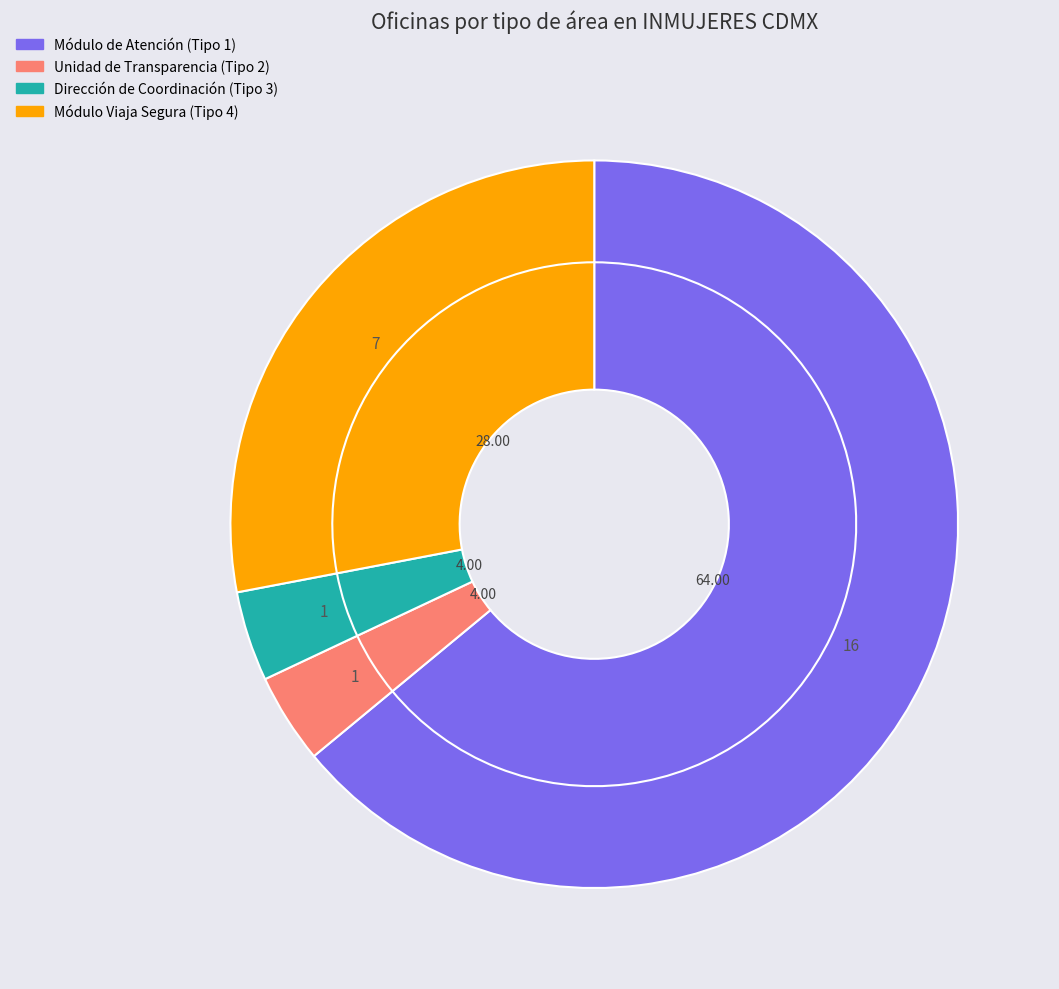

To the nearest percent, what percentage of the pie is Unidad de Transparencia (Tipo 2)?

4%